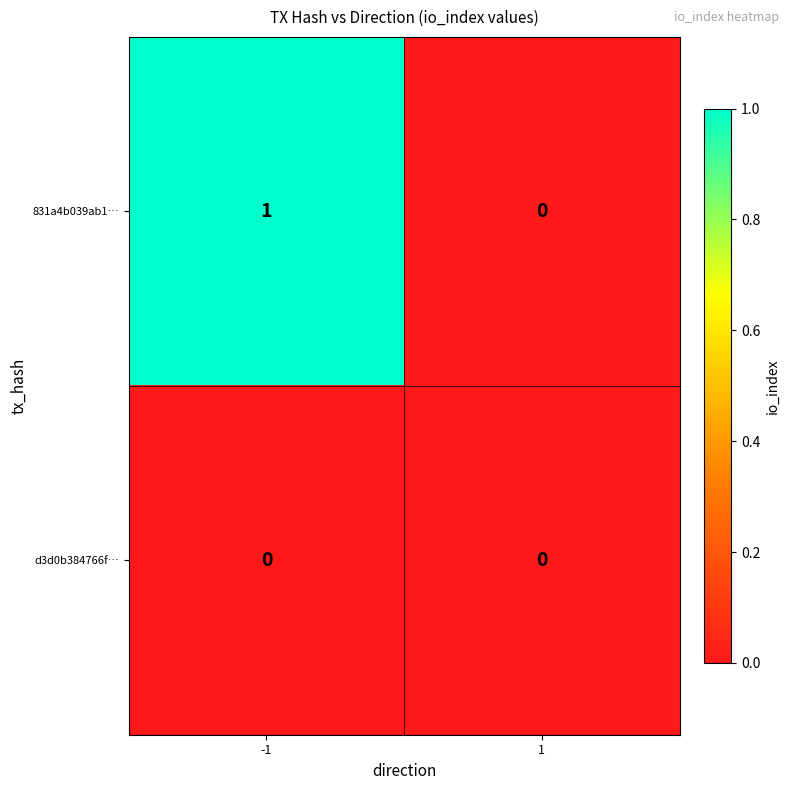

Which series has the widest spread of values?

831a4b039ab1…